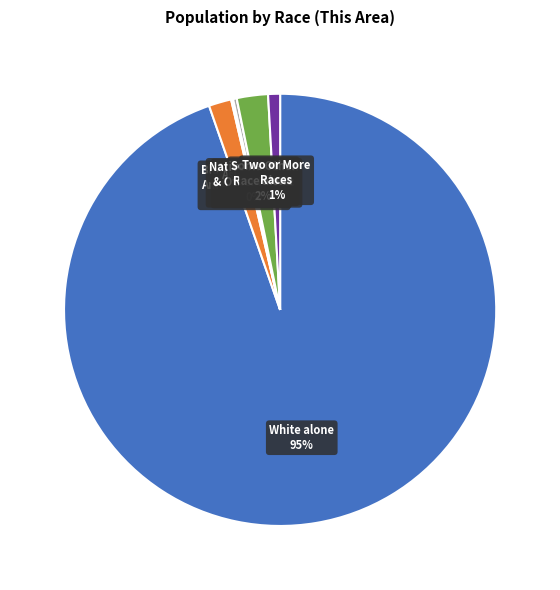

Is there any slice that represents more than half of the pie?

Yes